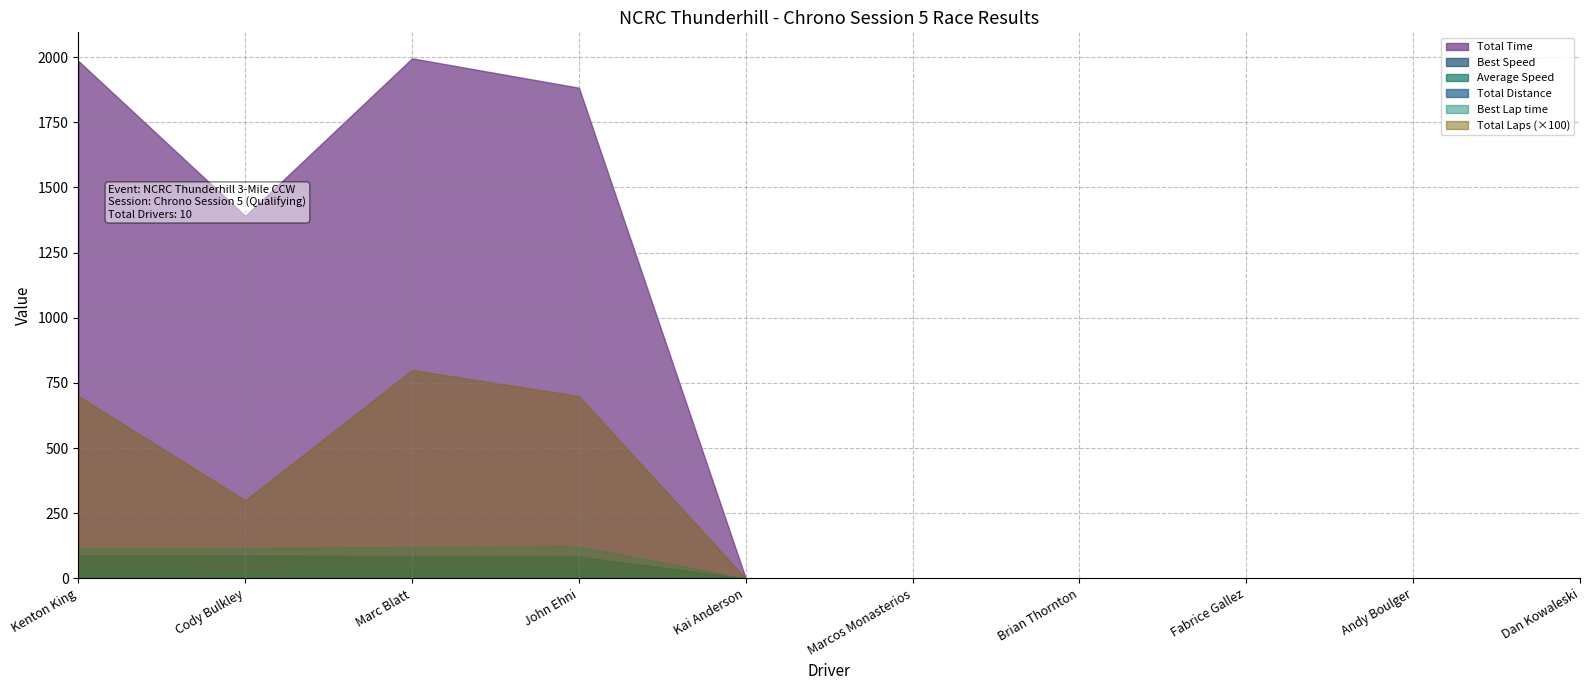

What is the difference between the maximum and second lowest values in the Total Time series?

1995.5